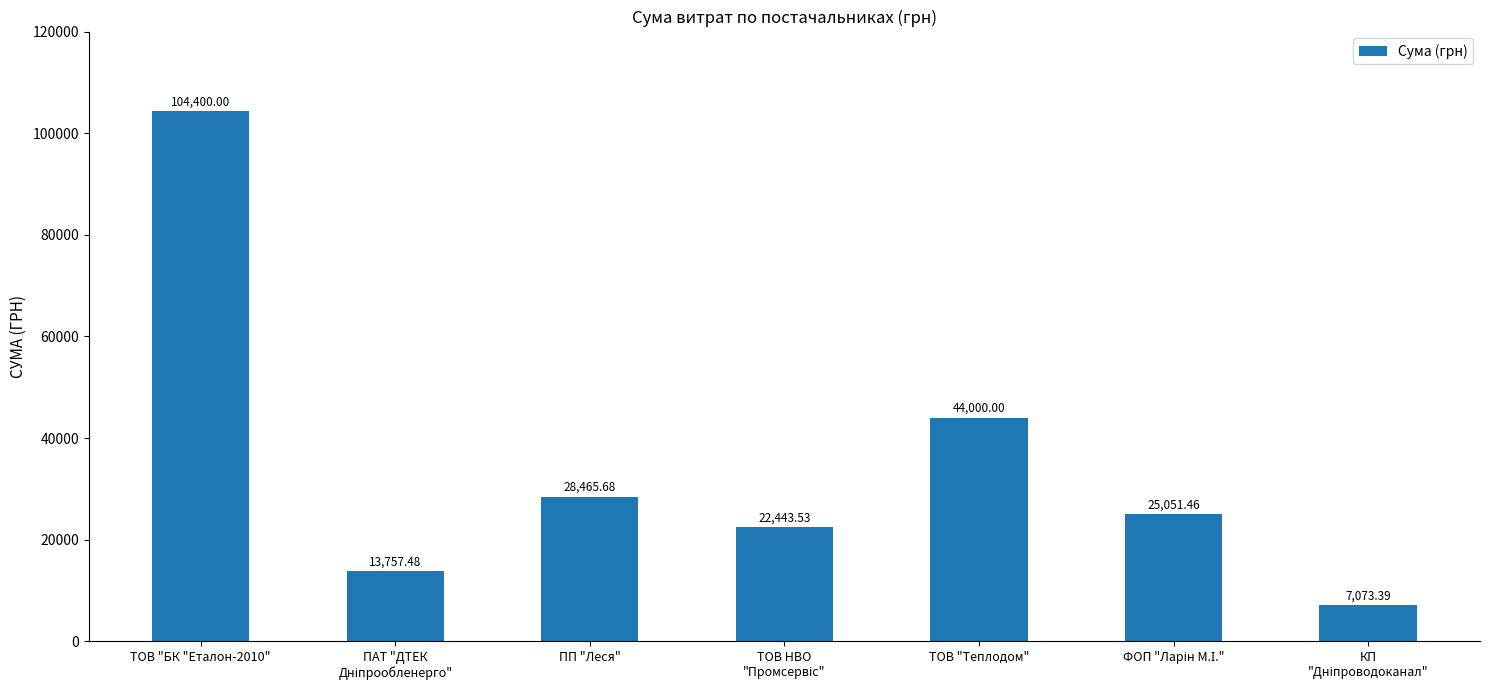

What is the value of the 6th bar from the left?

25051.5